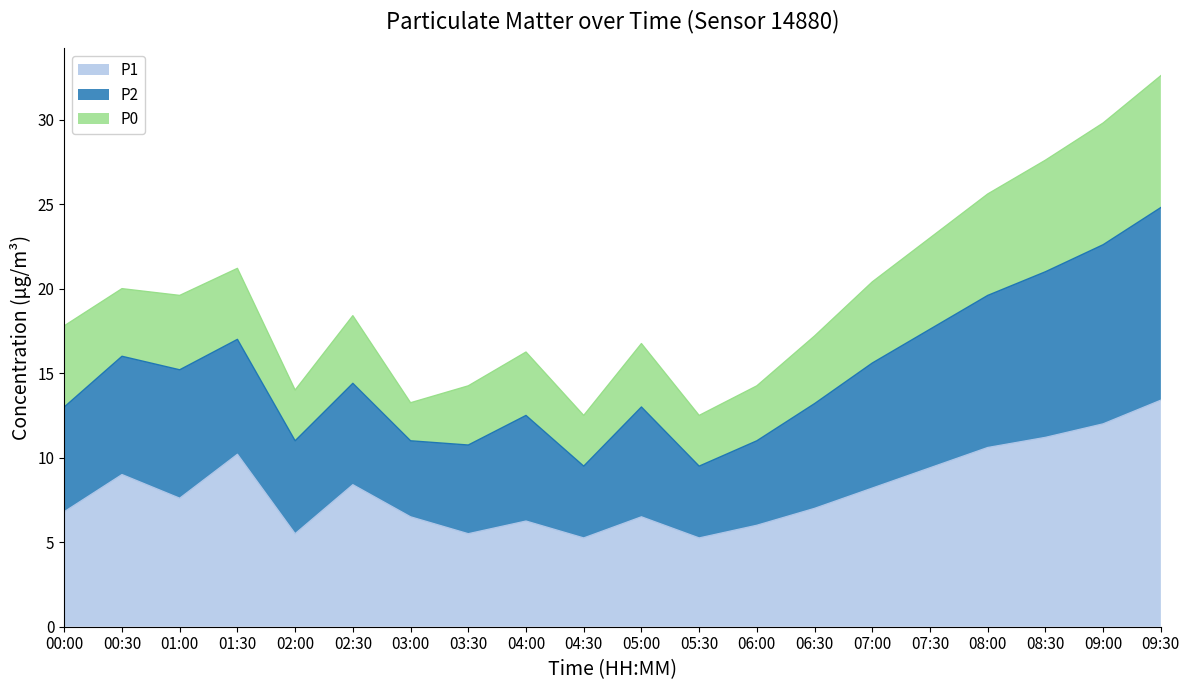

What are all the series names shown in the legend?

P1, P2, P0